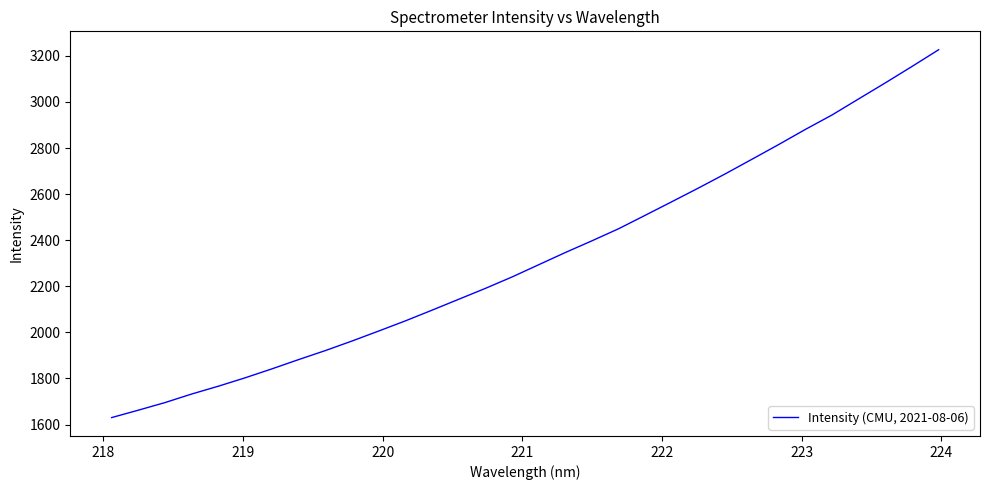

What is the difference between the maximum and minimum values?

1596.3